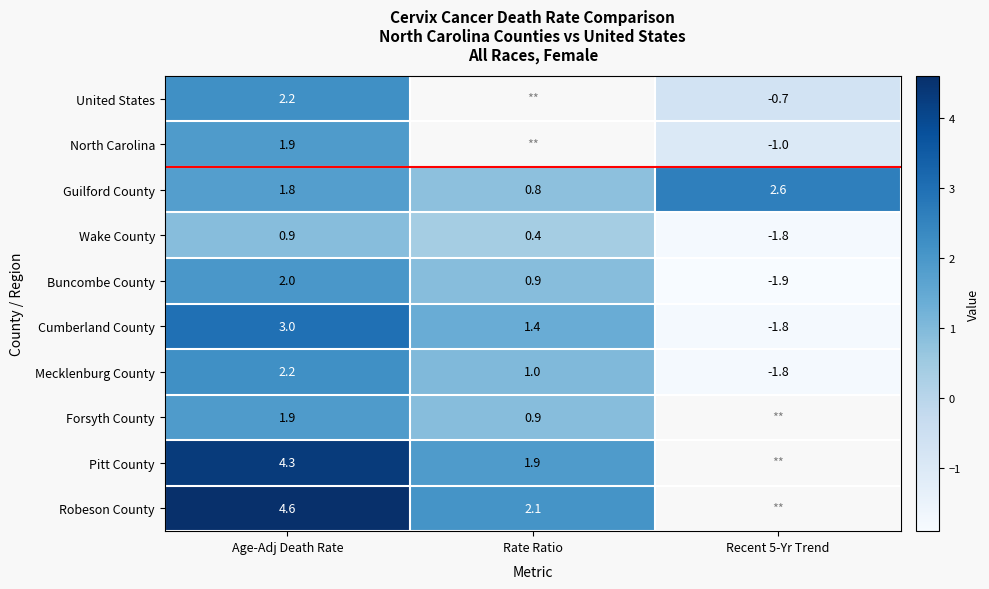

What is the sum of the Wake County values at Recent 5-Yr Trend and Rate Ratio?

-1.4